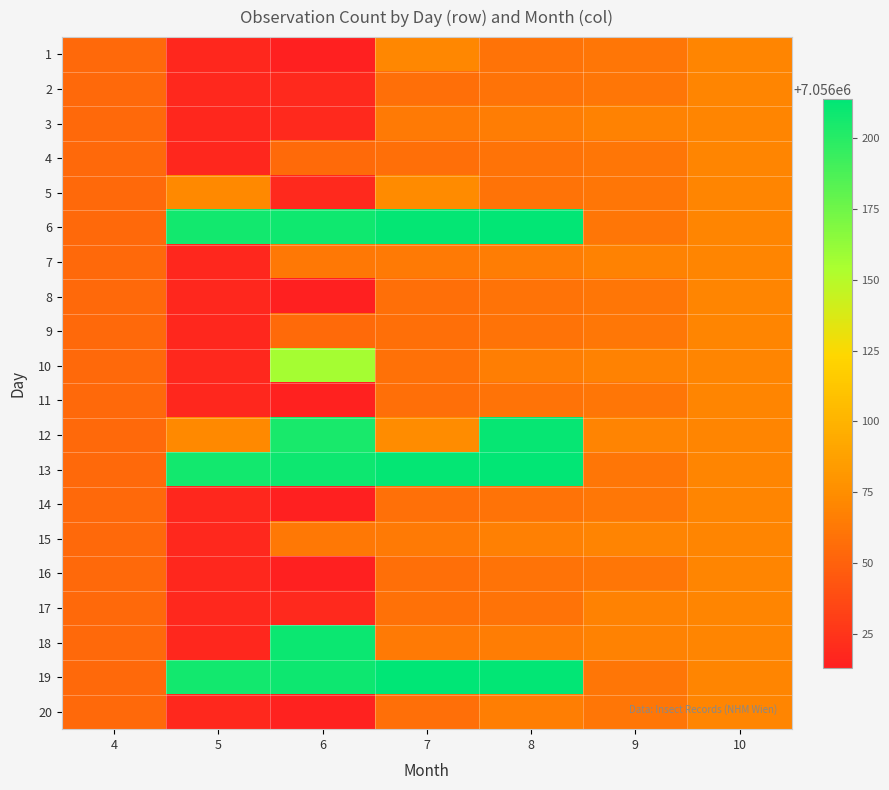

At how many categories does at least one series exceed 7056166?

4